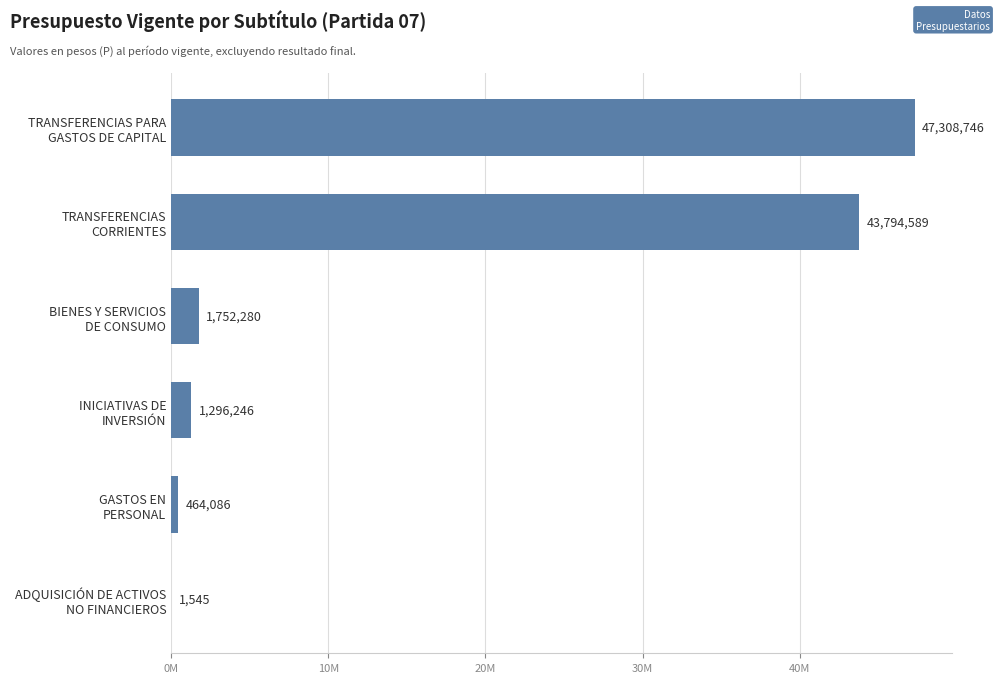

Are the bars horizontal?

Yes